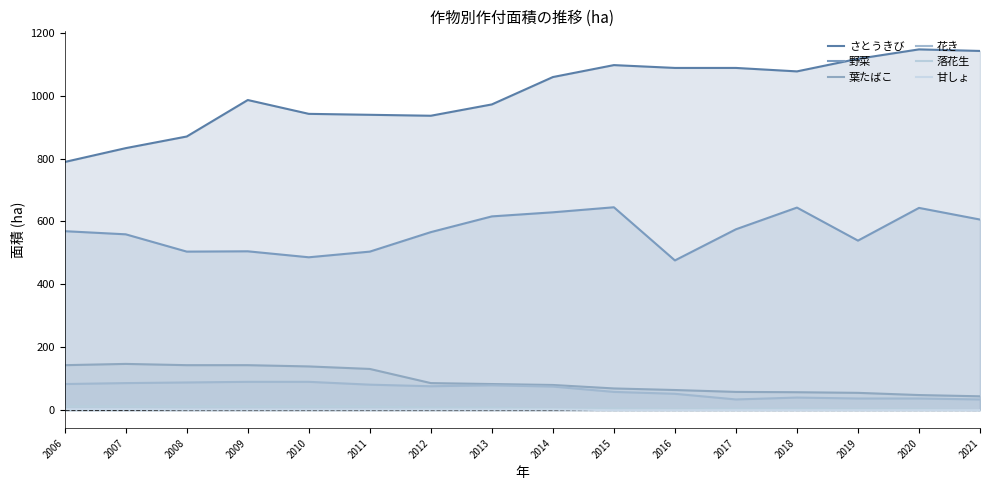

Reading left to right, list all the values displayed in this chart.

さとうきび: 789	833	870	986	942	939	936	972	1059	1097	1088	1088	1077	1117	1147	1142
野菜: 569	559	504	505	486	504	566	616	629	645	476	575	644	539	643	606
葉たばこ: 143	147	143	143	139	131	86	83	80	69	64	58	57	55	48	44
花き: 83	86	88	90	90	81	76	79	75	58	52	34	40	37	37	34
落花生: 12	12	12	12	12	12	8	8	4	5	3	4	4	3	3	0
甘しょ: 3	3	2	2	2	2	2	2	2	0	0	0	0	0	0	0